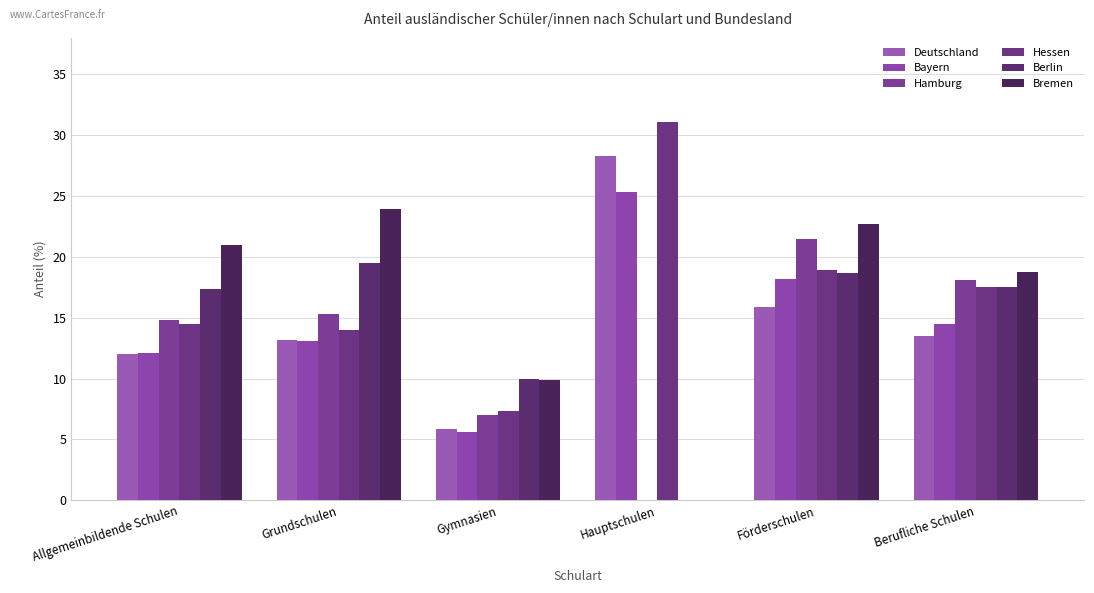

What is the approximate value of Deutschland at Hauptschulen?

28.3